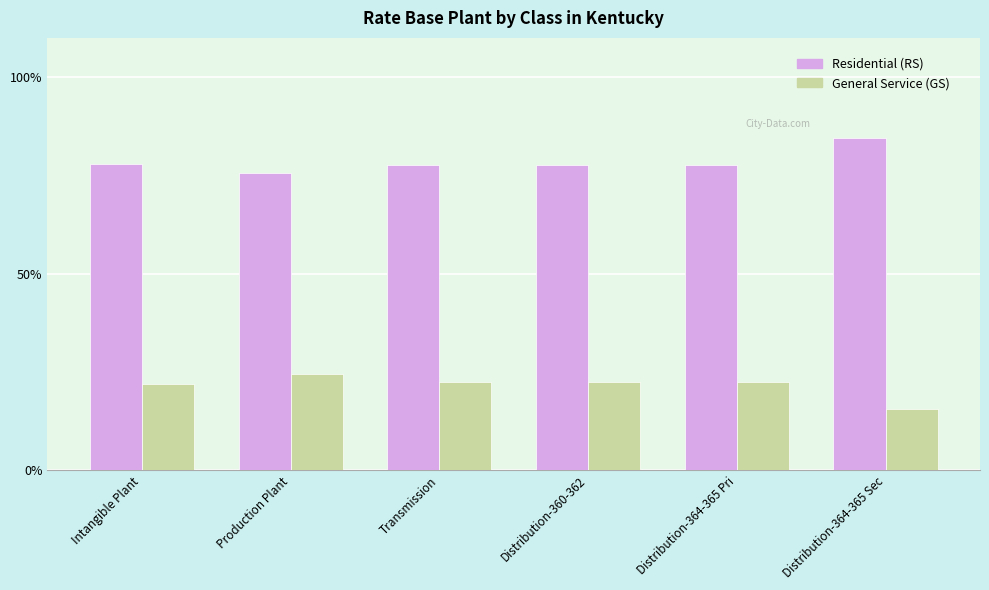

Is it true that General Service (GS) equals 22.4 at Transmission?

True